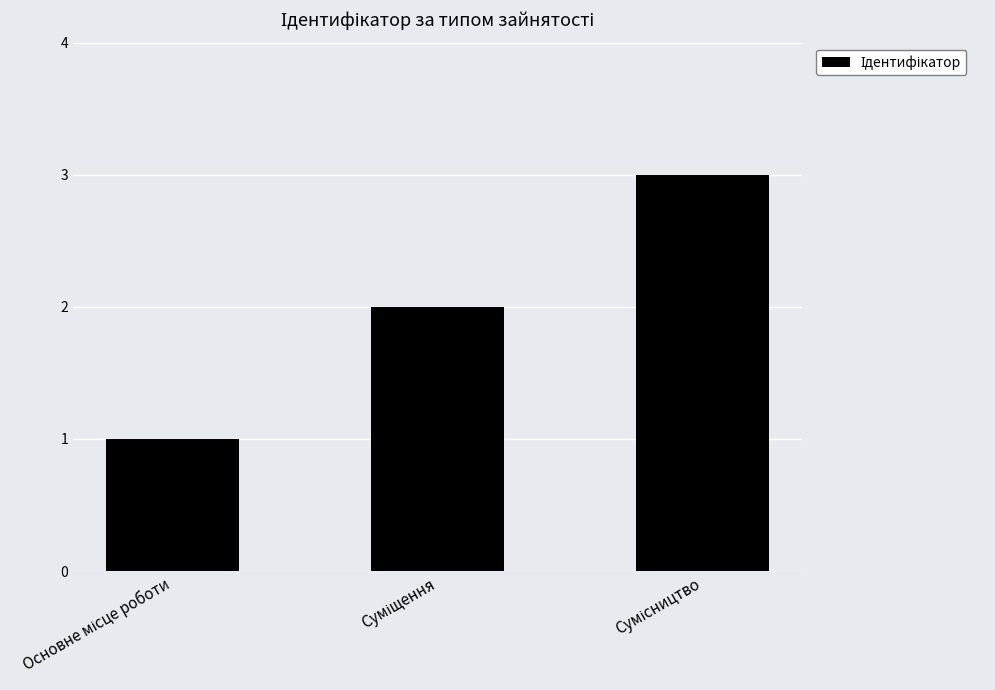

What is the sum of all values?

6